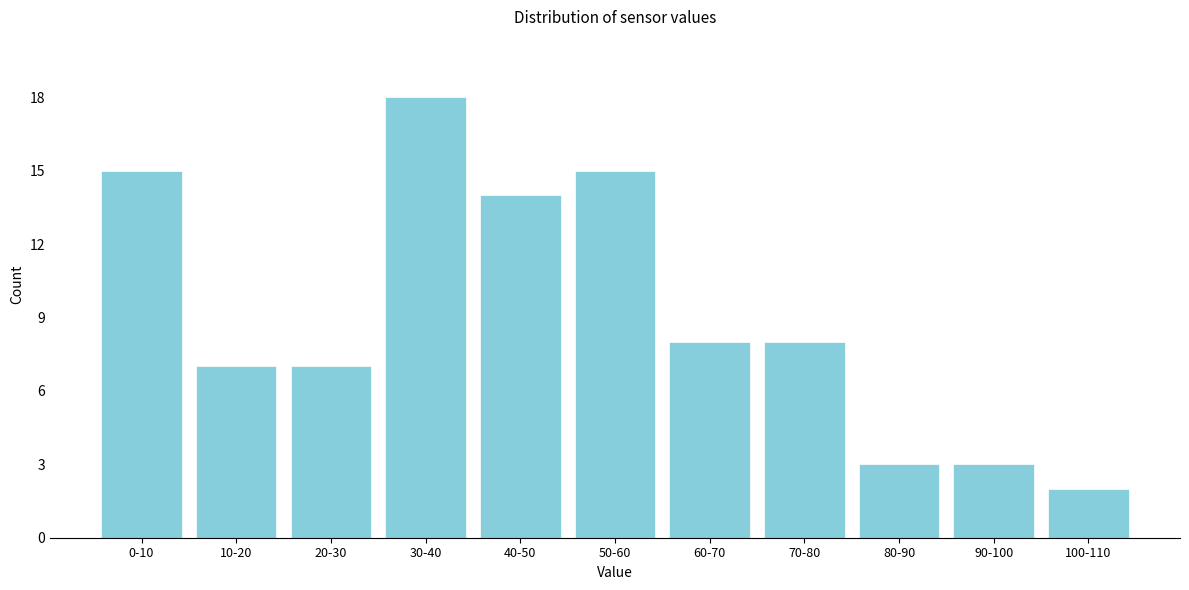

Reading left to right, extract all data points from this chart.

15	7	7	18	14	15	8	8	3	3	2